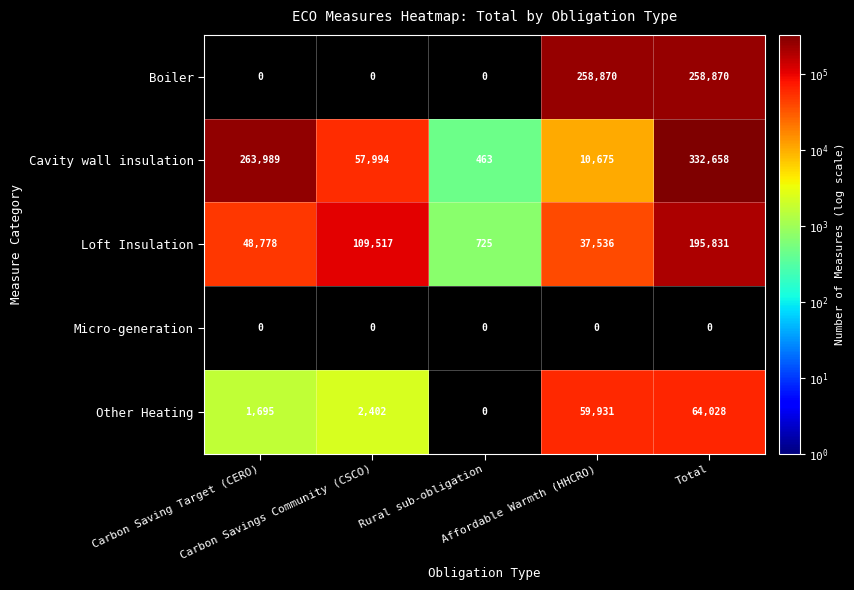

List the labels in order of Loft Insulation value, smallest first.

Rural sub-obligation, Affordable Warmth (HHCRO), Carbon Saving Target (CERO), Carbon Savings Community (CSCO), Total